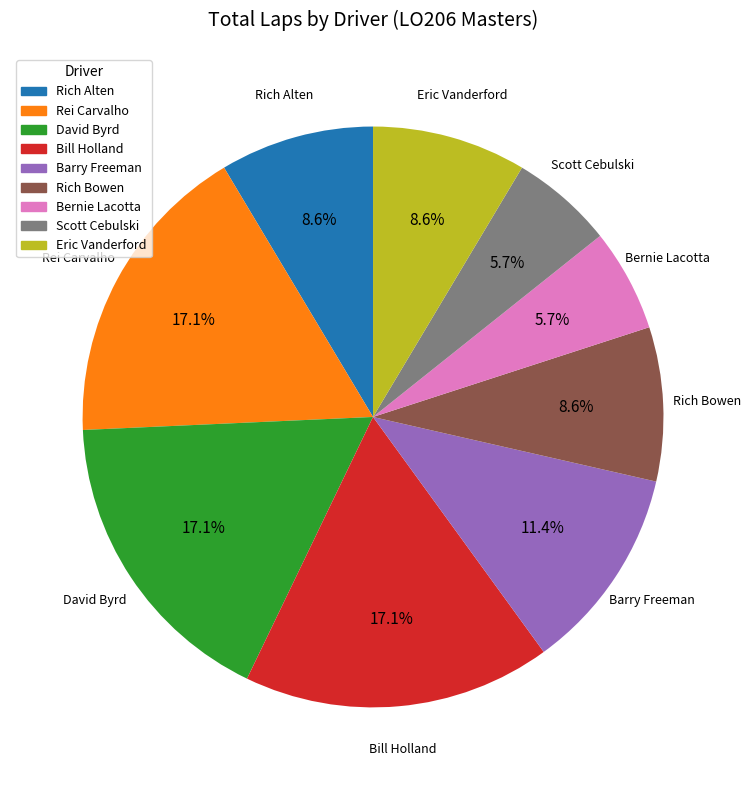

Between Bill Holland and Eric Vanderford, which is larger?

Bill Holland